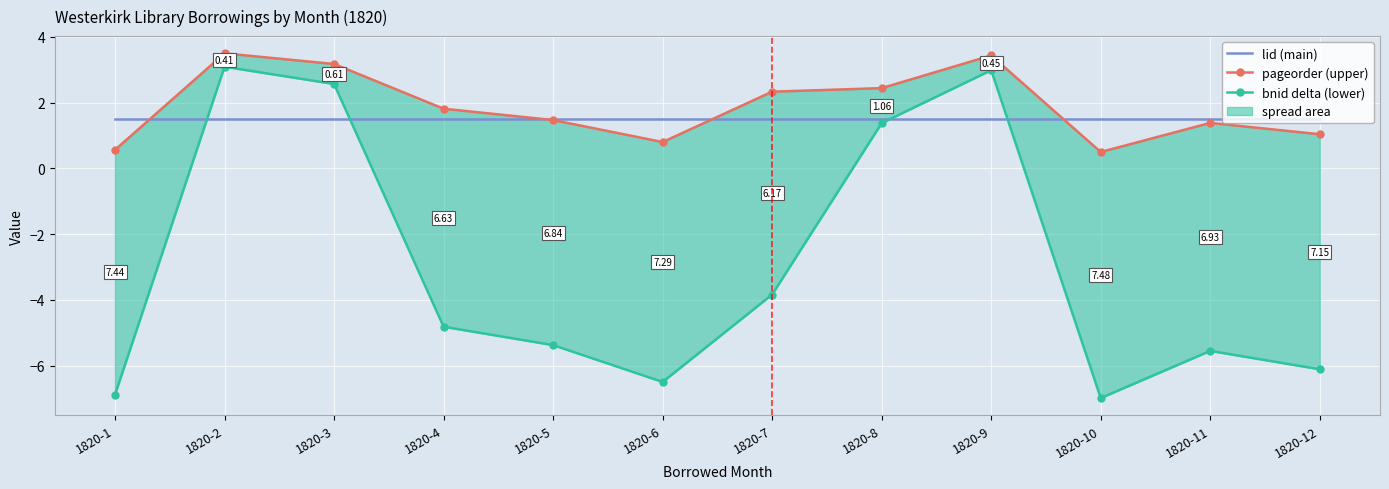

The value of pageorder (upper) at 1820-9 is 3.4. True or false?

True